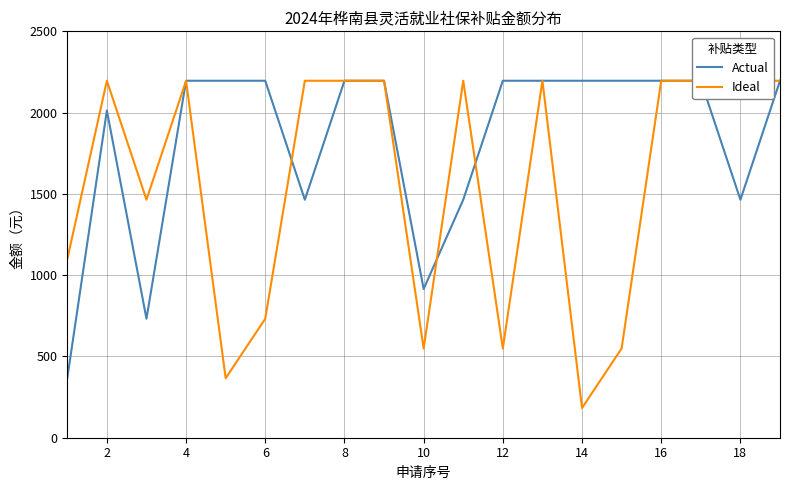

Is this an area chart (filled region under the line)?

No